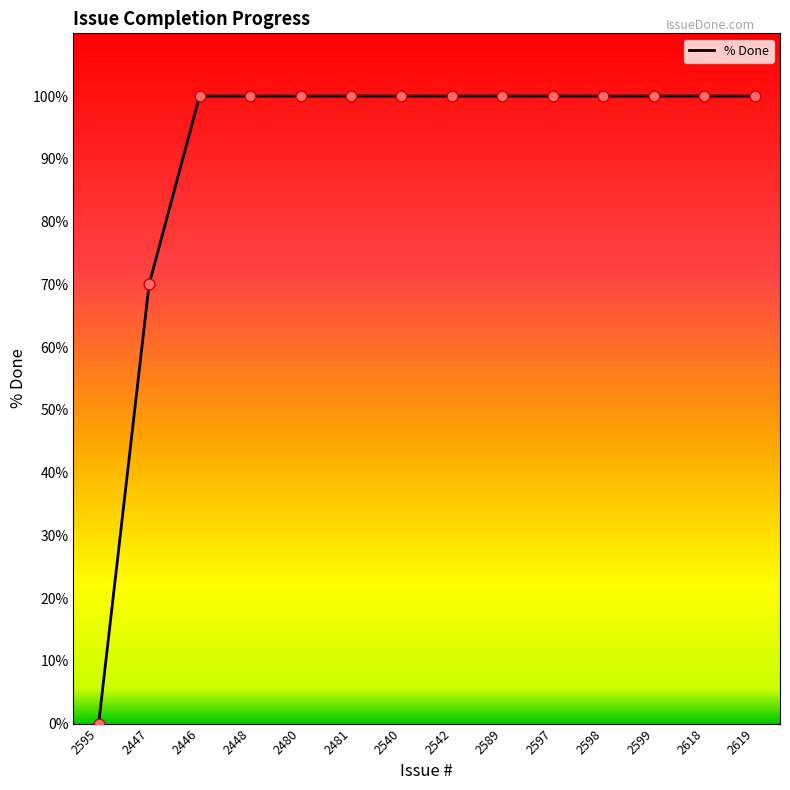

What is the change in value from 2447 to 2598?

+30